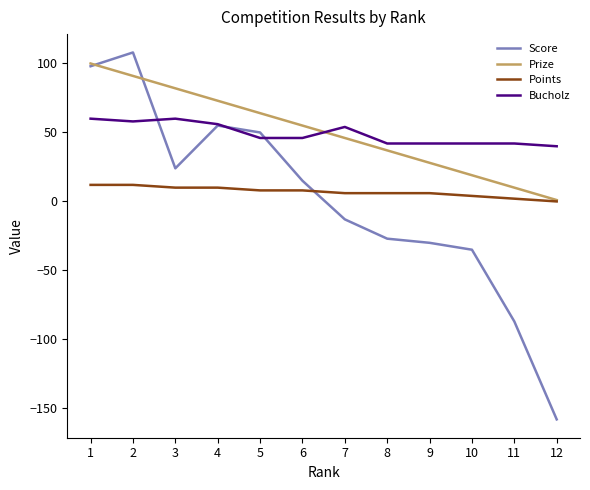

Count the Bucholz values in the range 42 to 58.

9